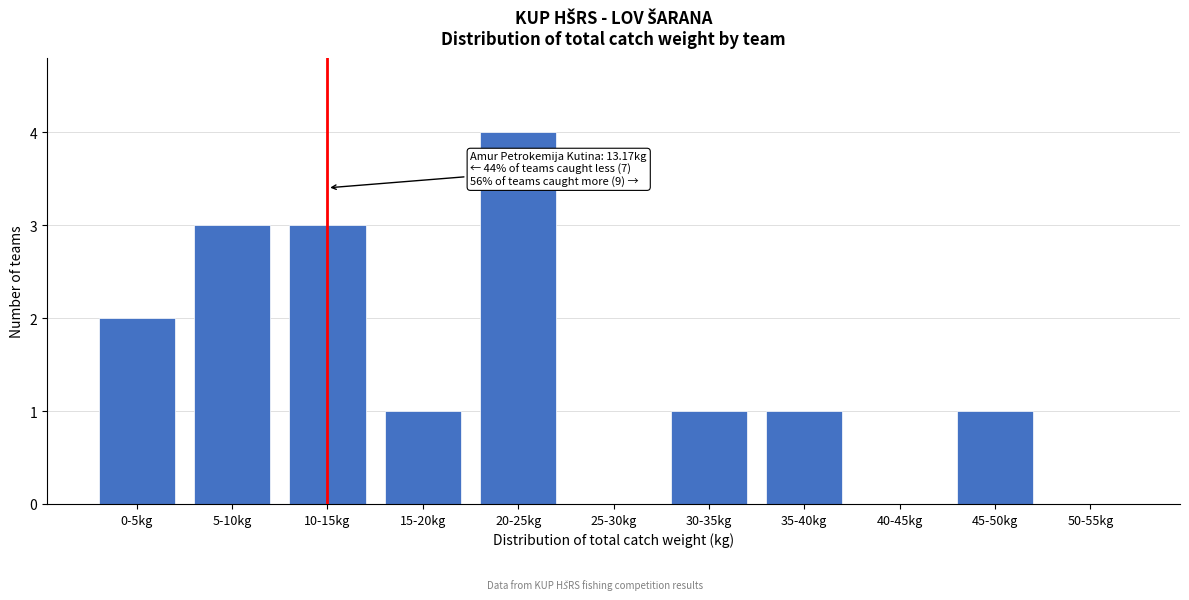

Reading left to right, list all the values displayed in this chart.

0-5kg=2	5-10kg=3	10-15kg=3	15-20kg=1	20-25kg=4	25-30kg=0	30-35kg=1	35-40kg=1	40-45kg=0	45-50kg=1	50-55kg=0